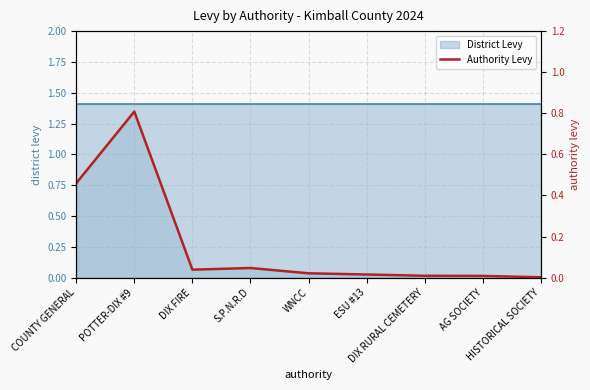

Which label corresponds to the smallest value in the chart?

HISTORICAL SOCIETY